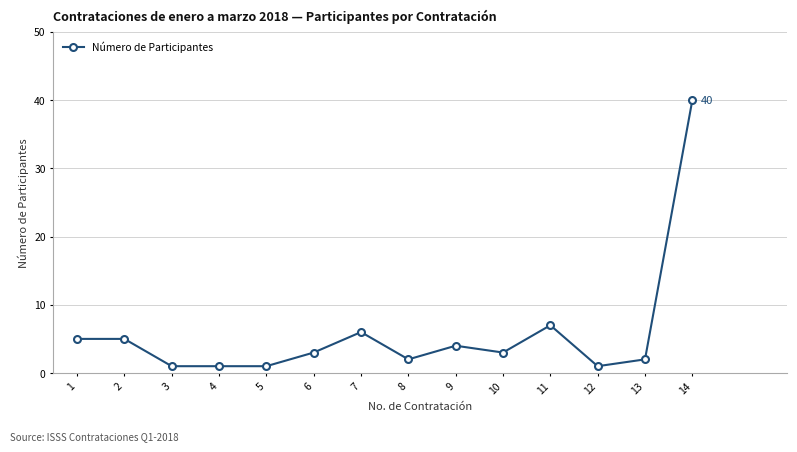

At which label does the data first exceed 3?

1